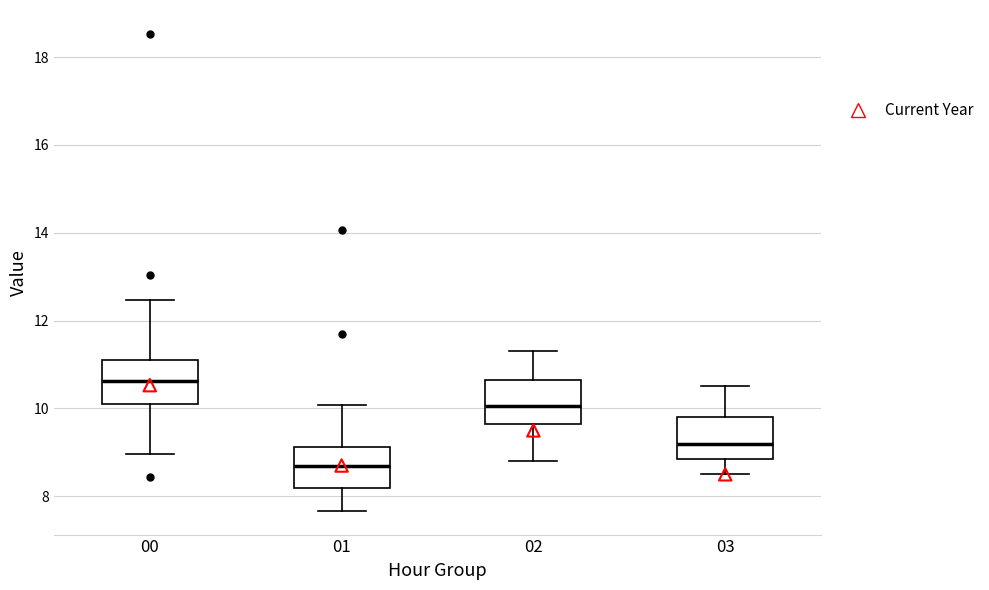

Reading left to right, read every box against the y-axis: the position of its median line, the range the box covers, and the ends of its whiskers. The values are not printed on the chart, so give them approximately, as read against the axis.

00: median 10.6, box 10.2 to 11.2, whiskers 9.0 to 12.4
01: median 8.8, box 8.2 to 9.2, whiskers 7.6 to 10.0
02: median 10.0, box 9.6 to 10.6, whiskers 8.8 to 11.4
03: median 9.2, box 8.8 to 9.8, whiskers 8.6 to 10.6